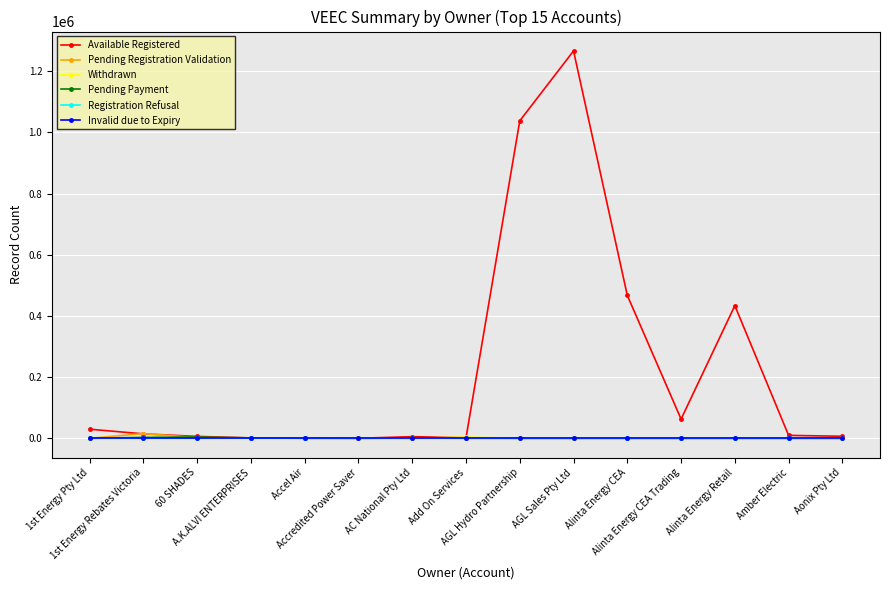

Which series has the widest spread of values?

Available Registered